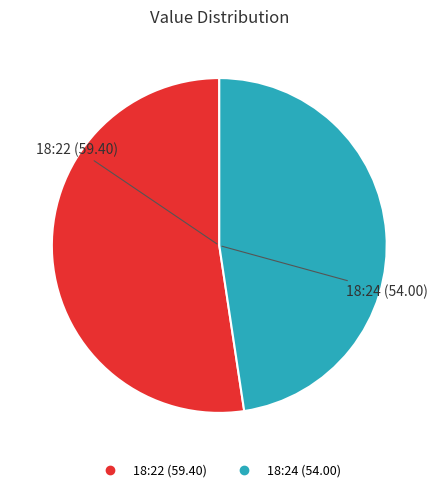

Is there any slice that represents more than half of the pie?

Yes